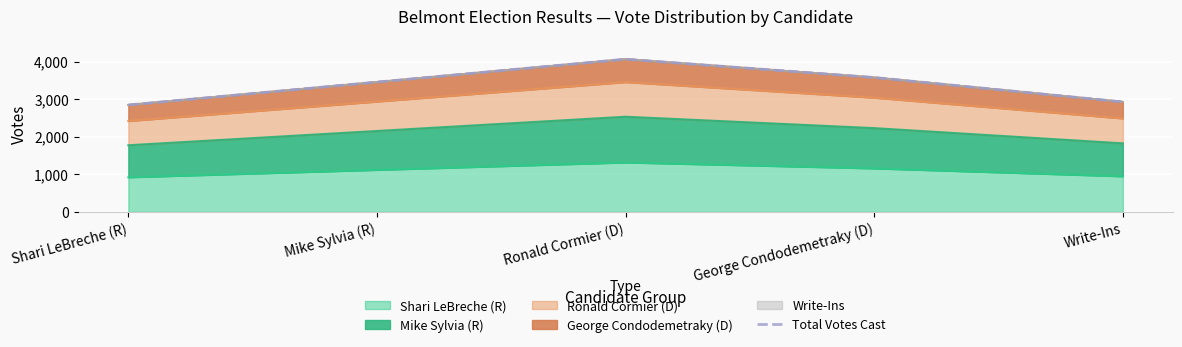

Reading right to left, extract all data points from this chart.

2925.4	3575.4	4063.0	3453.5	2844.1